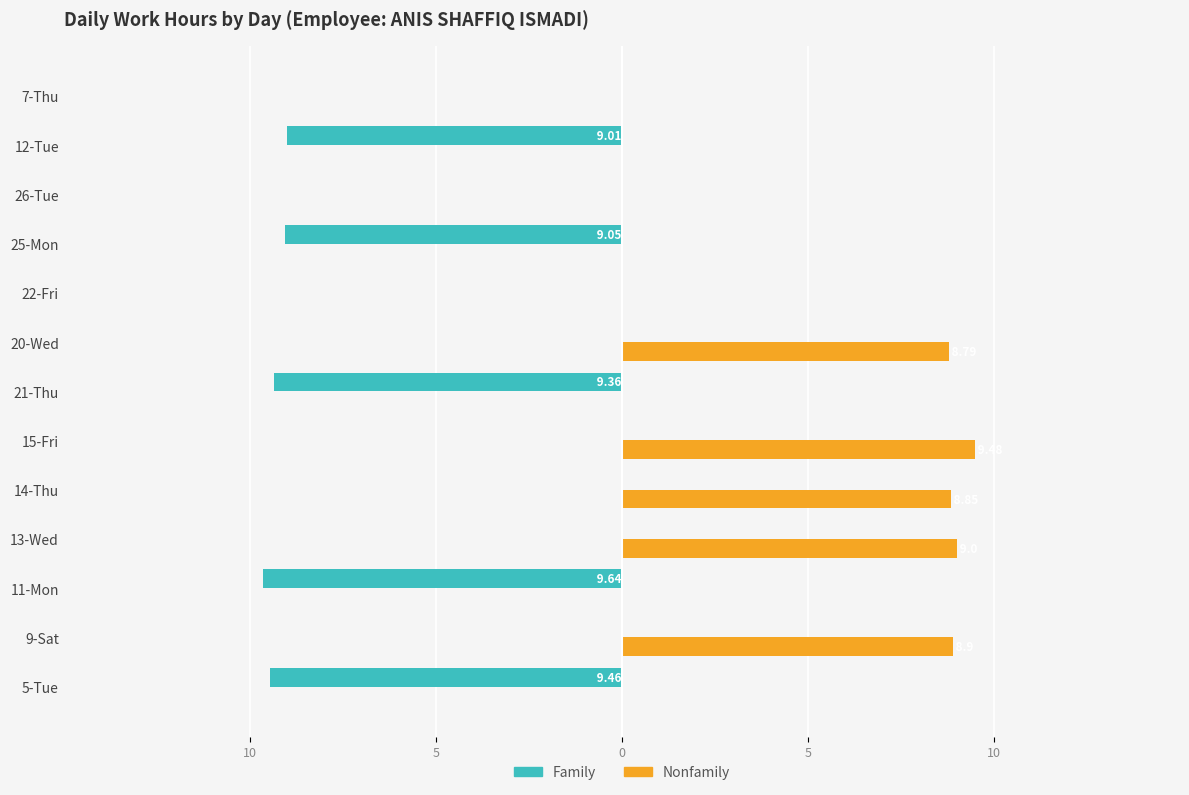

What are all the series names shown in the legend?

Family, Nonfamily